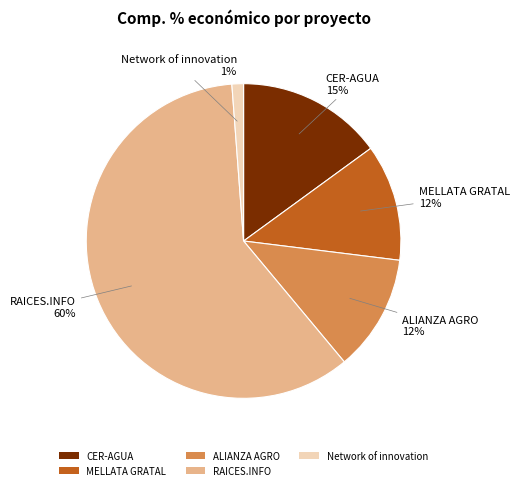

Is it true that RAICES.INFO is 60% of the pie?

True